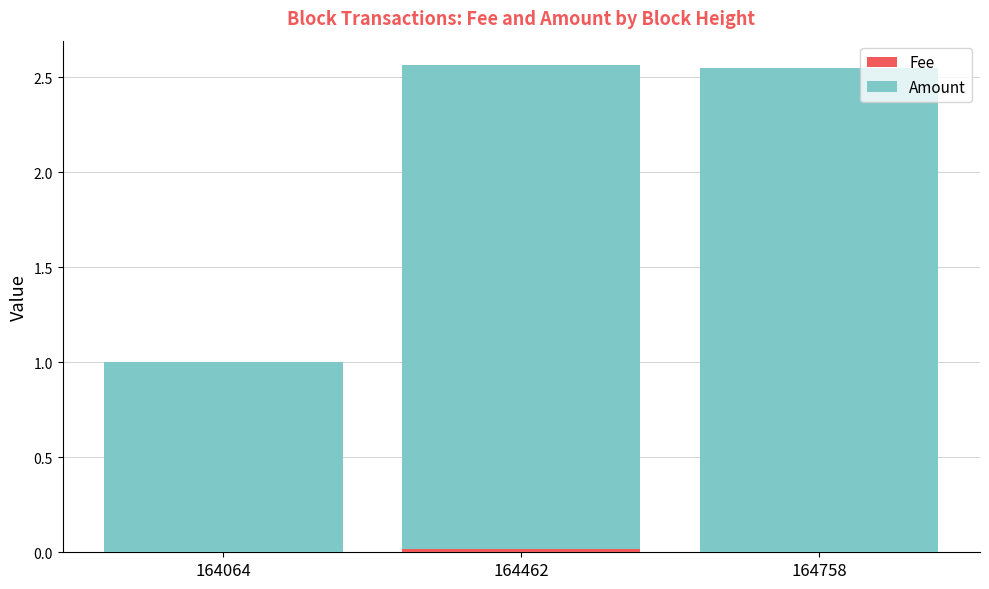

List the series in order of their overall mean, lowest first.

Fee, Amount